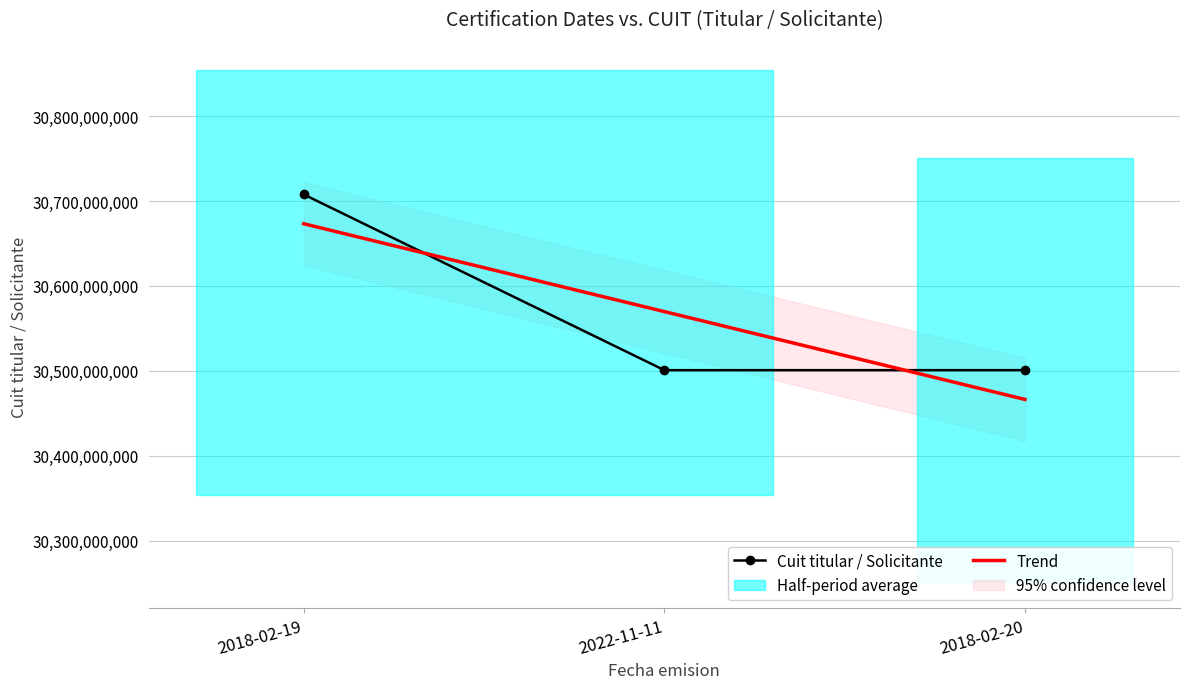

Approximately how many times larger is the value at 2022-11-11 compared to 2018-02-20?

1.0